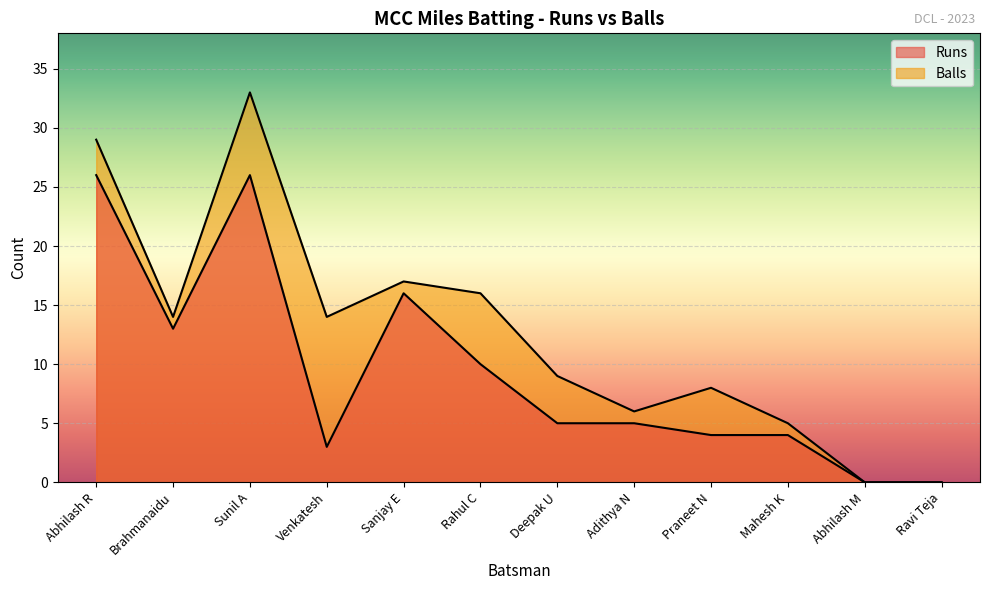

What is the difference between the second highest and minimum values in the Runs series?

26